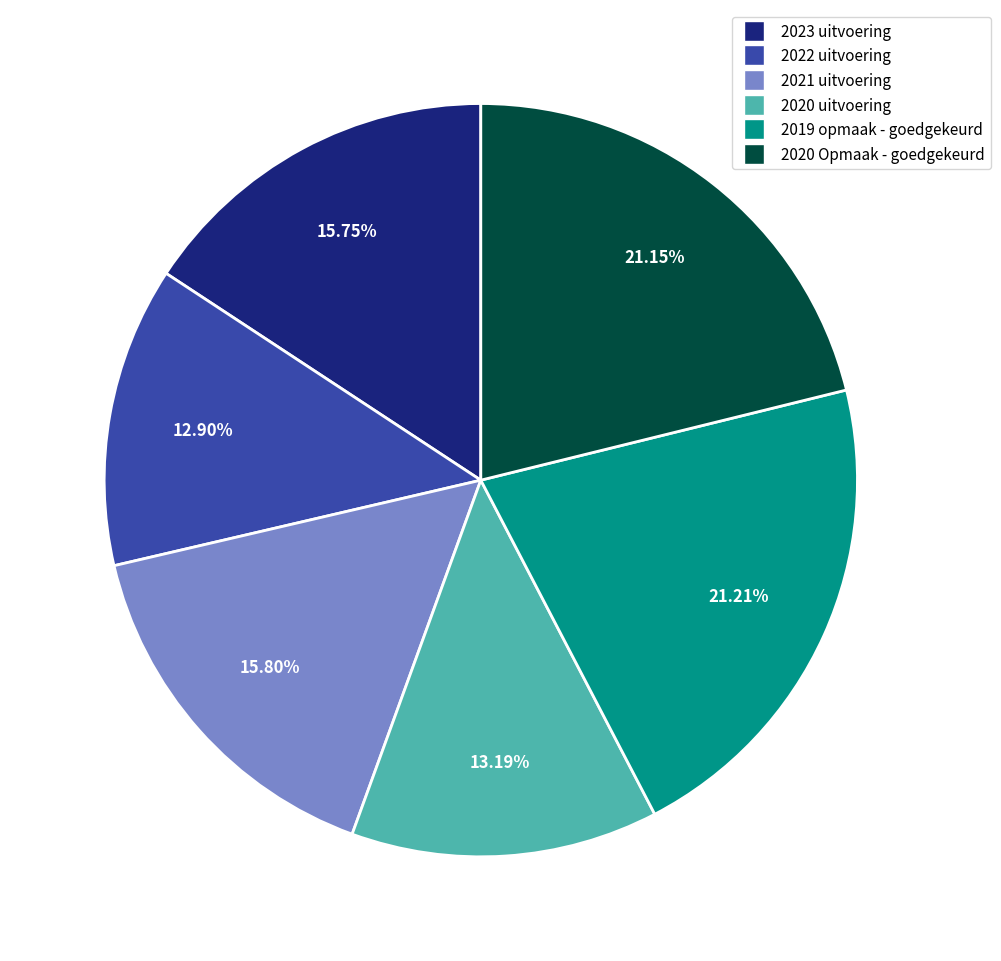

Which has a higher value, 2019 opmaak - goedgekeurd or 2022 uitvoering?

2019 opmaak - goedgekeurd